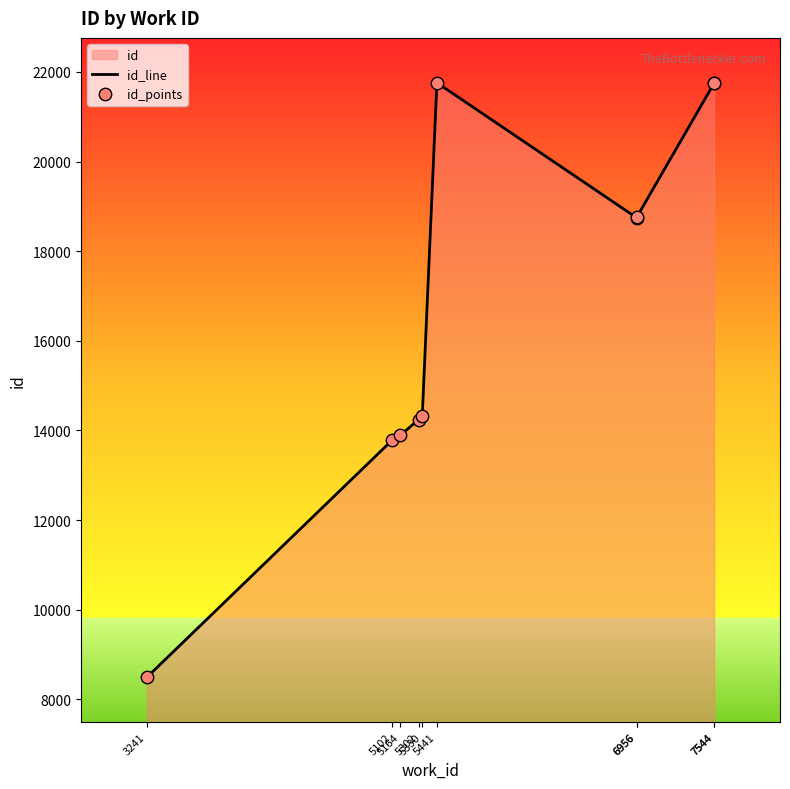

Which series has the largest total across all categories?

id_line